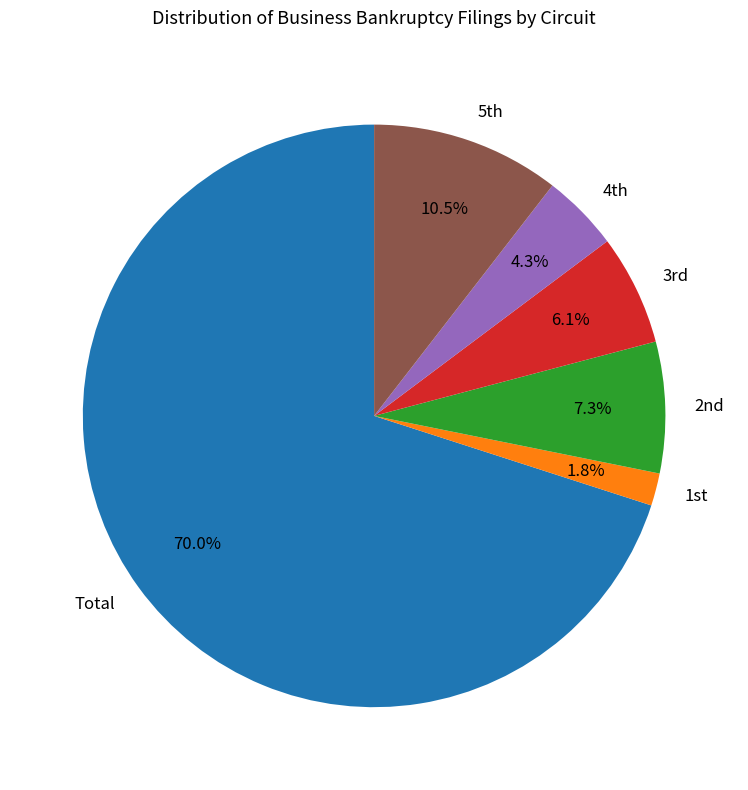

Which slice is the smallest?

1st